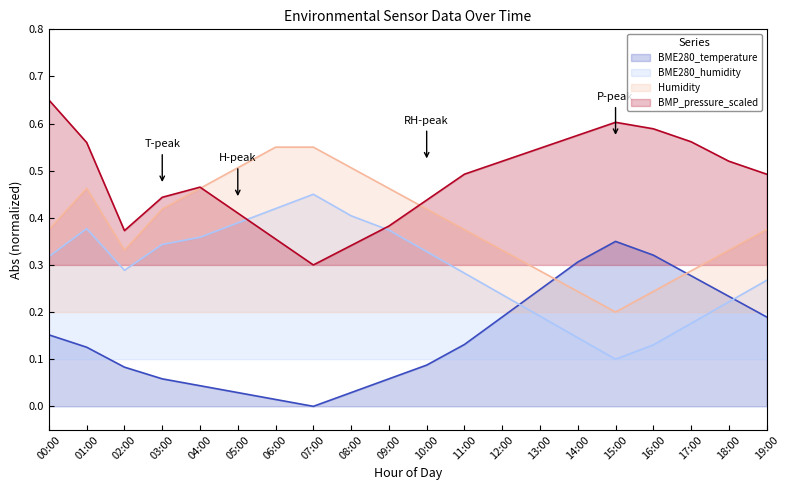

True or false: BME280_temperature has a value of 0.0 at 06:00.

True